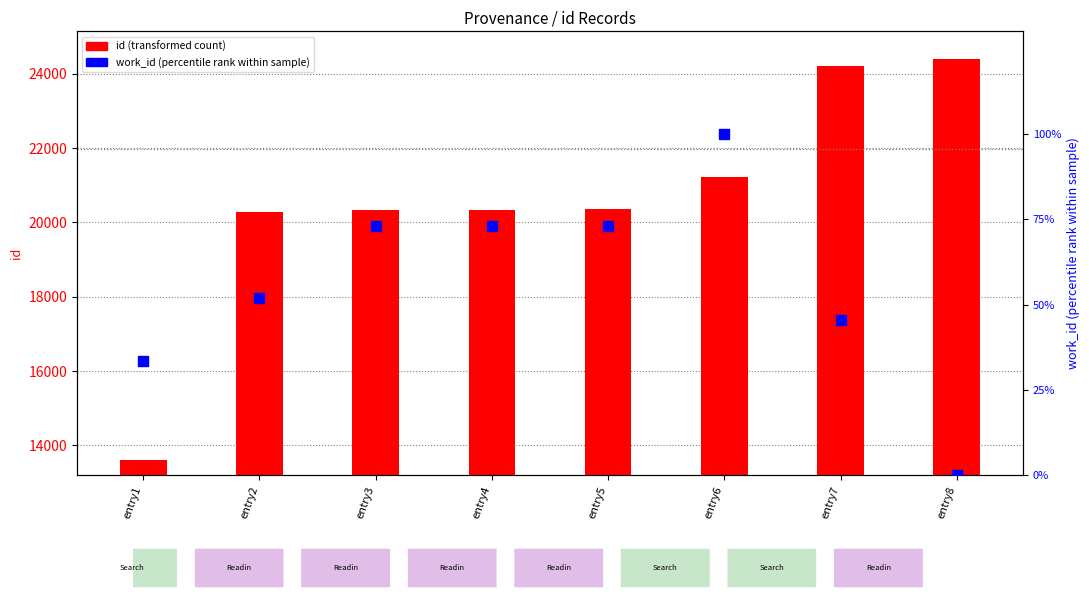

What are all the series names shown in the legend?

id (transformed count), work_id (percentile rank)